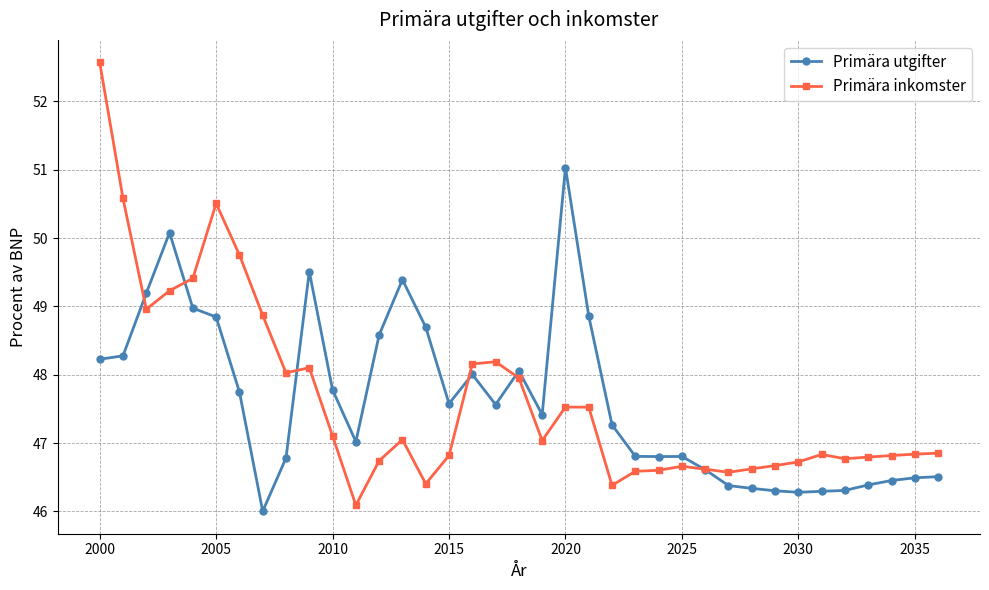

True or false: Primära inkomster and Primära utgifter intersect in this chart.

True